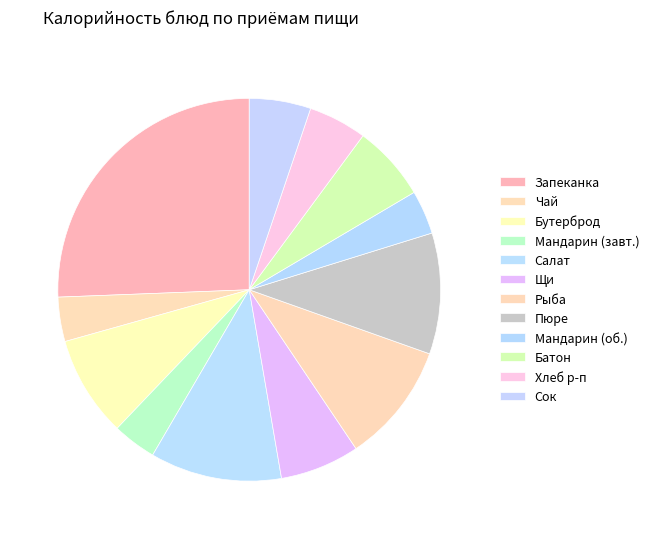

To the nearest percent, what is the difference between the largest and smallest slice percentages?

22%